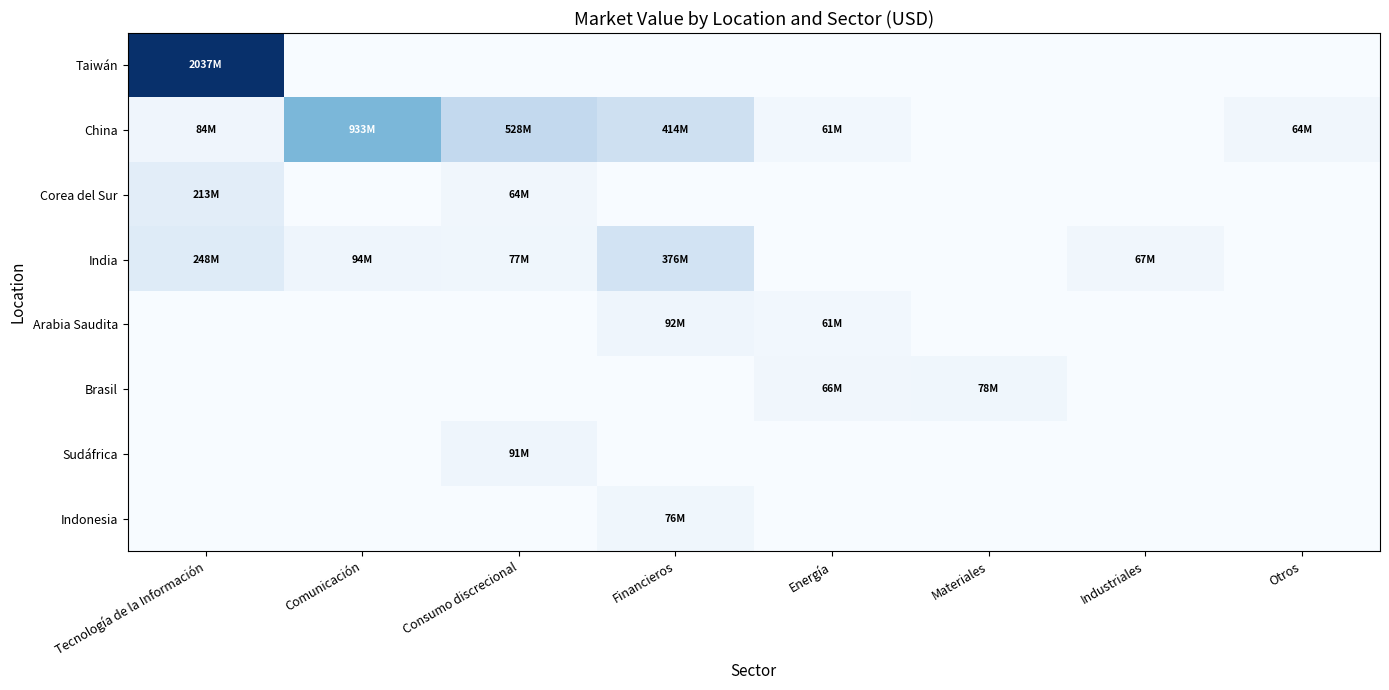

Reading left to right, transcribe all the data shown in this chart.

Taiwán: Tecnología de la Información=2037310078.3	Comunicación=0.0	Consumo discrecional=0.0	Financieros=0.0	Energía=0.0	Materiales=0.0	Industriales=0.0	Otros=0.0
China: Tecnología de la Información=83766924.3	Comunicación=933268194.1	Consumo discrecional=528342817.7	Financieros=413901685.7	Energía=60566308.4	Materiales=0.0	Industriales=0.0	Otros=64282499.9
Corea del Sur: Tecnología de la Información=213104972.2	Comunicación=0.0	Consumo discrecional=63992375.4	Financieros=0.0	Energía=0.0	Materiales=0.0	Industriales=0.0	Otros=0.0
India: Tecnología de la Información=247580440.1	Comunicación=94228679.3	Consumo discrecional=76759391.1	Financieros=375682432.7	Energía=0.0	Materiales=0.0	Industriales=66681702.6	Otros=0.0
Arabia Saudita: Tecnología de la Información=0.0	Comunicación=0.0	Consumo discrecional=0.0	Financieros=91800863.5	Energía=60566308.4	Materiales=0.0	Industriales=0.0	Otros=0.0
Brasil: Tecnología de la Información=0.0	Comunicación=0.0	Consumo discrecional=0.0	Financieros=0.0	Energía=65639411.8	Materiales=78273931.2	Industriales=0.0	Otros=0.0
Sudáfrica: Tecnología de la Información=0.0	Comunicación=0.0	Consumo discrecional=90649881.7	Financieros=0.0	Energía=0.0	Materiales=0.0	Industriales=0.0	Otros=0.0
Indonesia: Tecnología de la Información=0.0	Comunicación=0.0	Consumo discrecional=0.0	Financieros=76468907.2	Energía=0.0	Materiales=0.0	Industriales=0.0	Otros=0.0